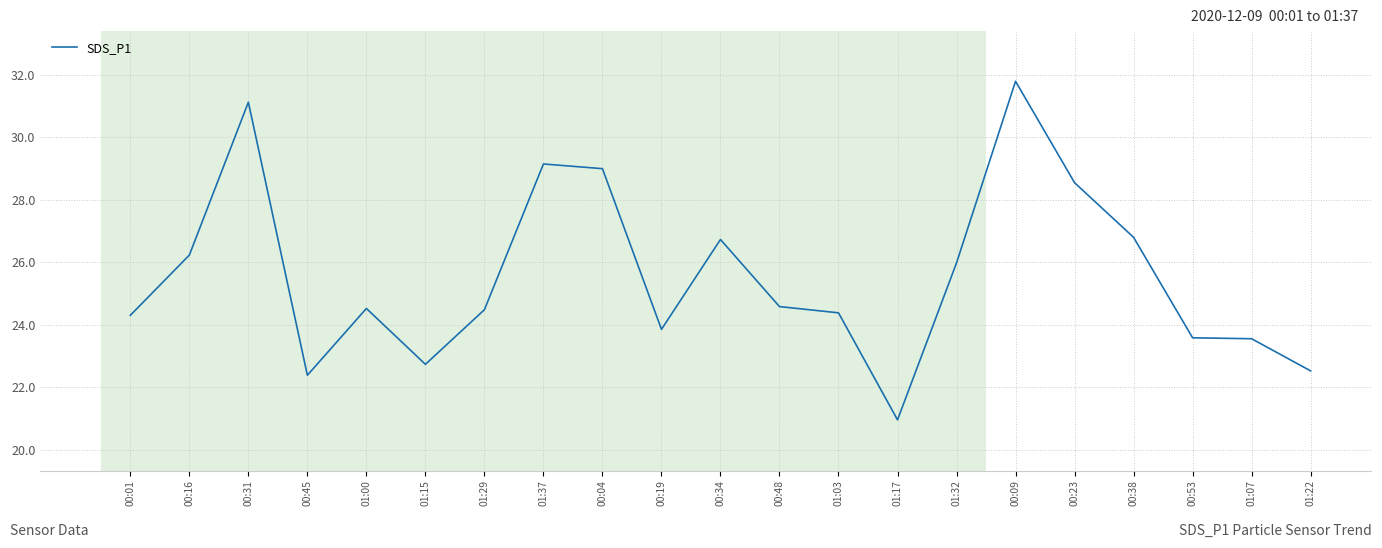

What is the difference between the values at 00:48 and 00:45?

2.2